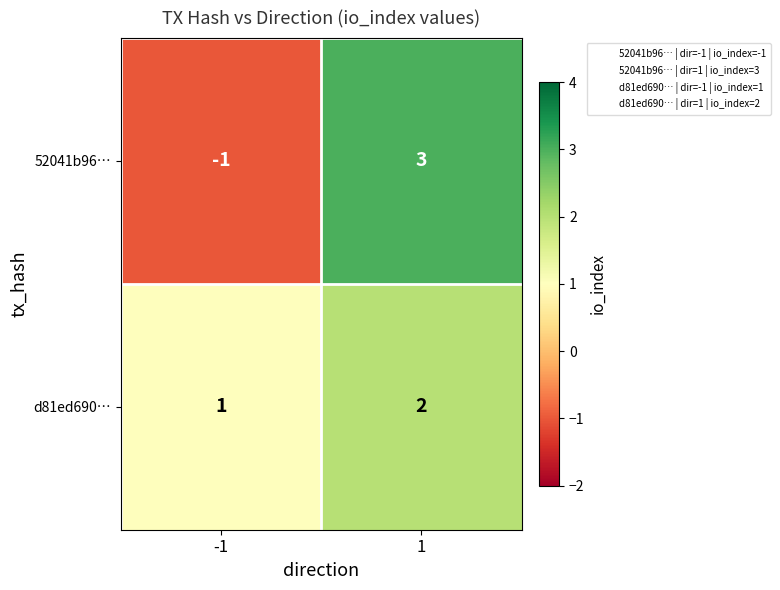

Rank the series by their maximum value, from highest to lowest.

52041b96…, d81ed690…